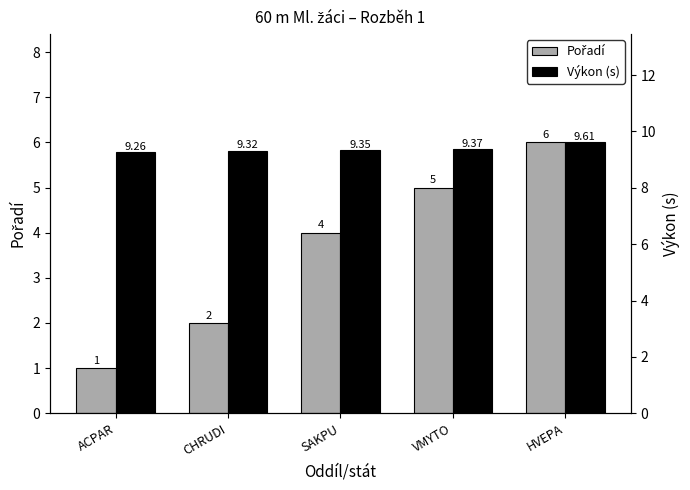

Which series has the widest spread of values?

Pořadí